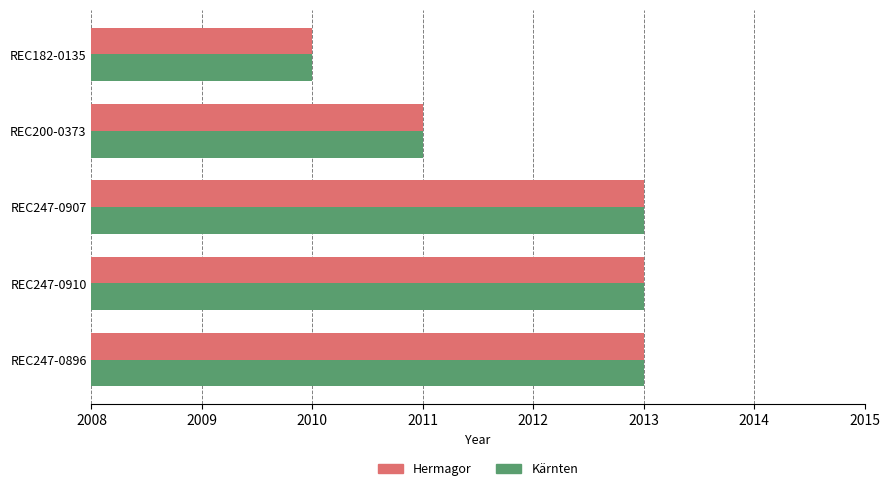

What is the highest value of the Kärnten series?

2013